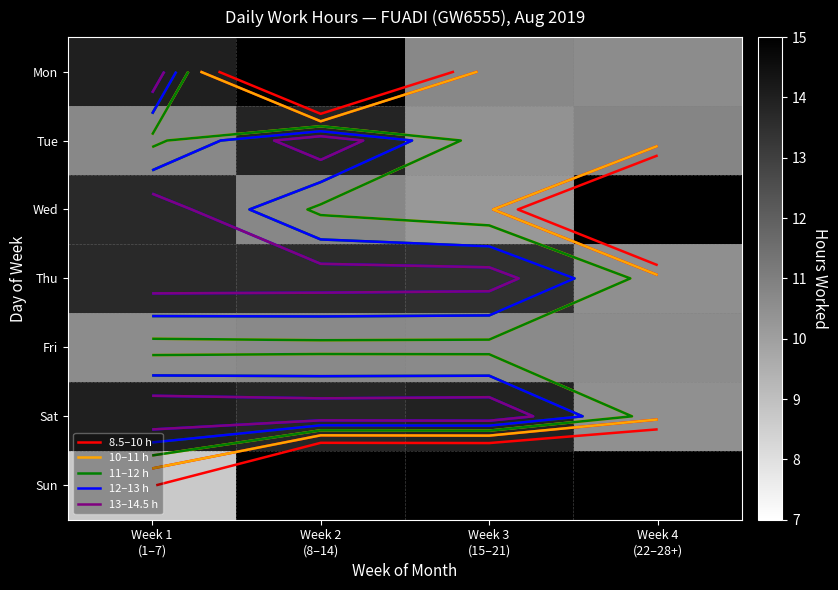

Rank the series by their average value, from highest to lowest.

Mon, Wed, Sat, Thu, Tue, Sun, Fri